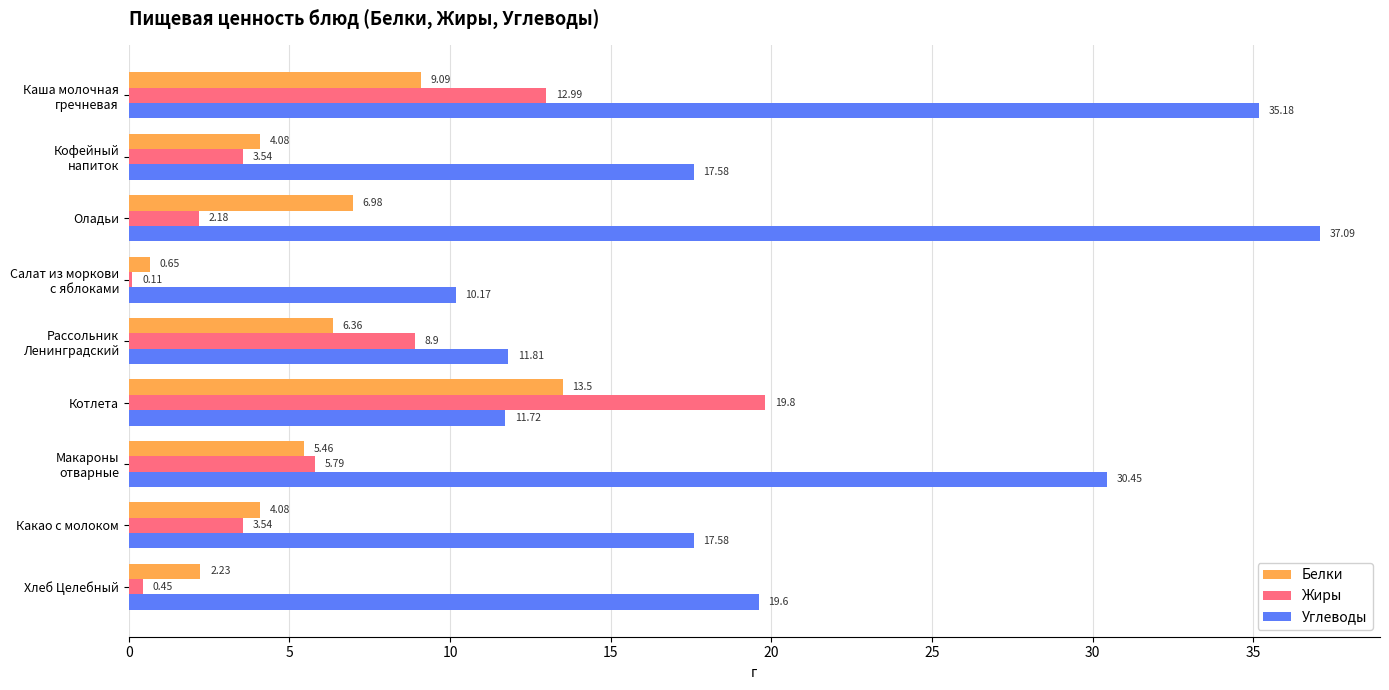

What is the sum of all Жиры values?

57.3